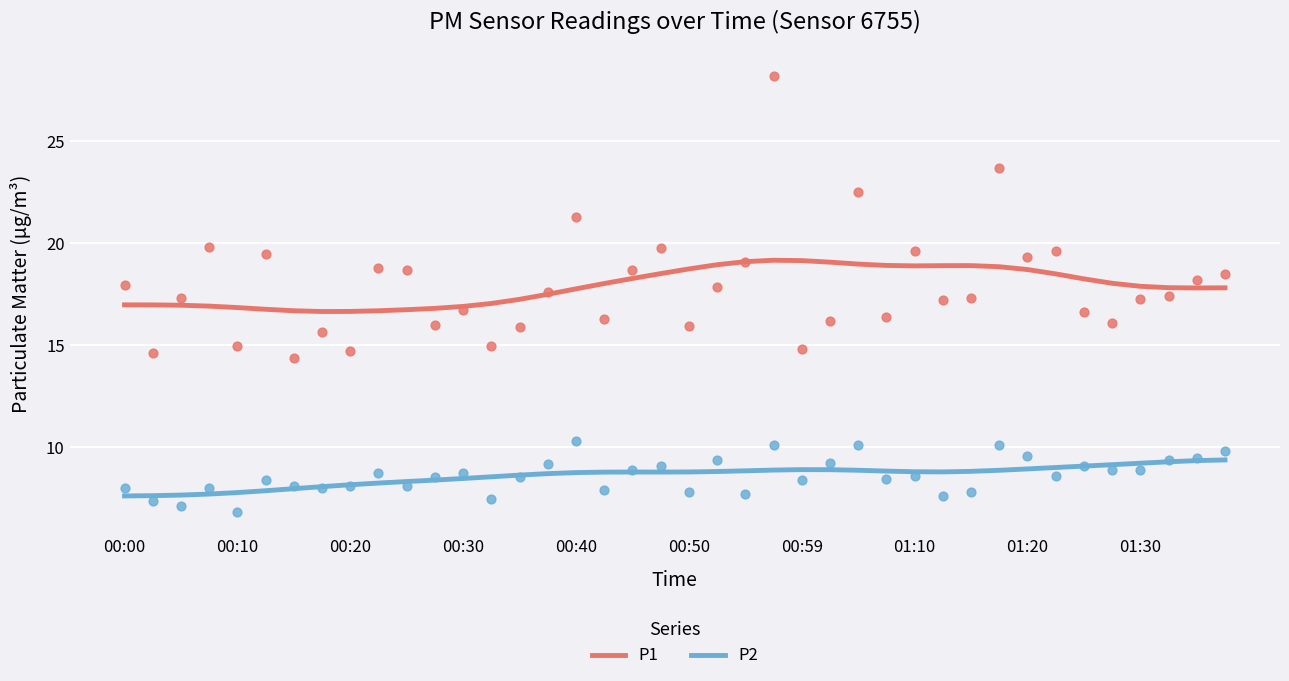

Which series has the largest total across all categories?

P1